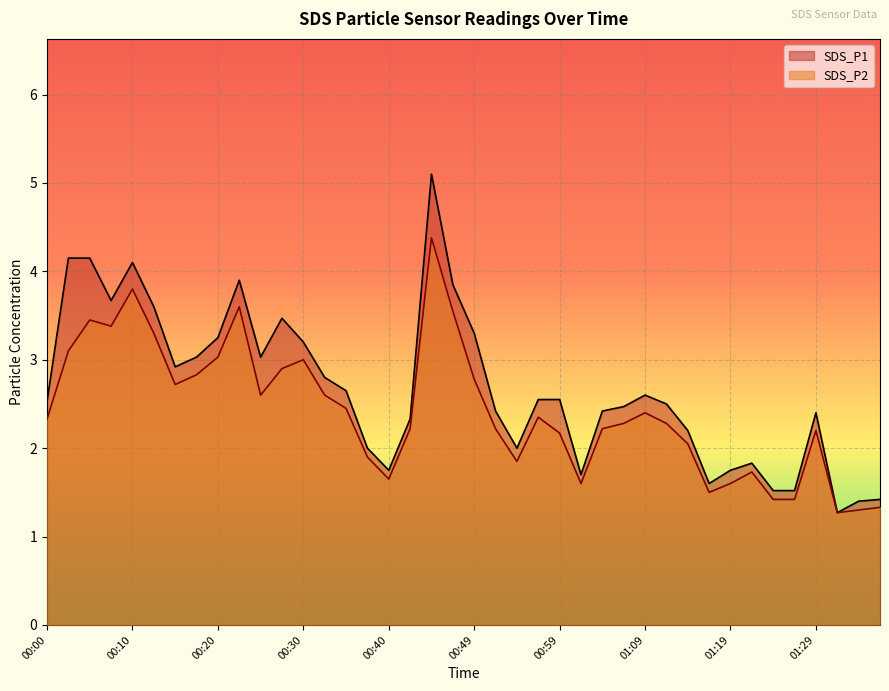

What is the label of the 40th point from the left?

01:37